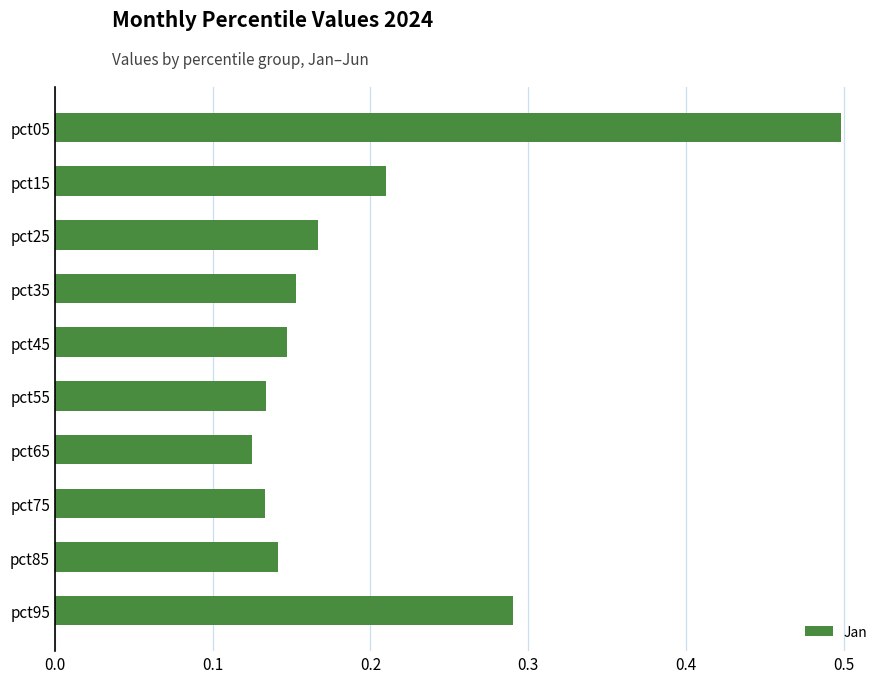

Where is the data nearest to the value 0?

pct65